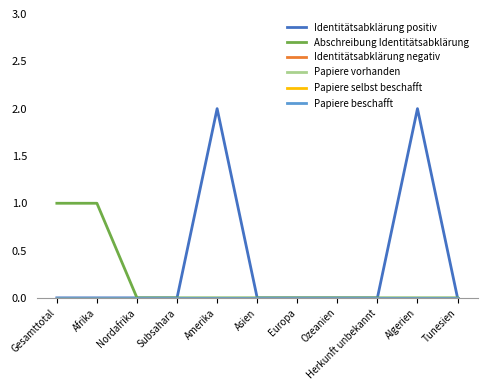

Is this an area chart (filled region under the line)?

No